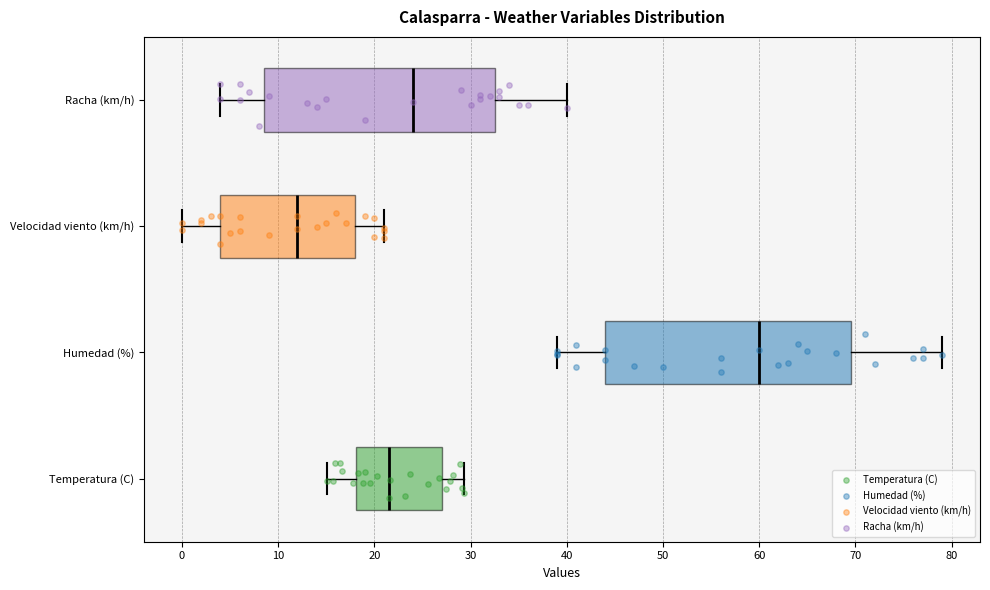

Where does the right whisker of the box for Humedad (%) end on the x-axis? The values are not printed on the chart, so give them approximately, as read against the axis.

79